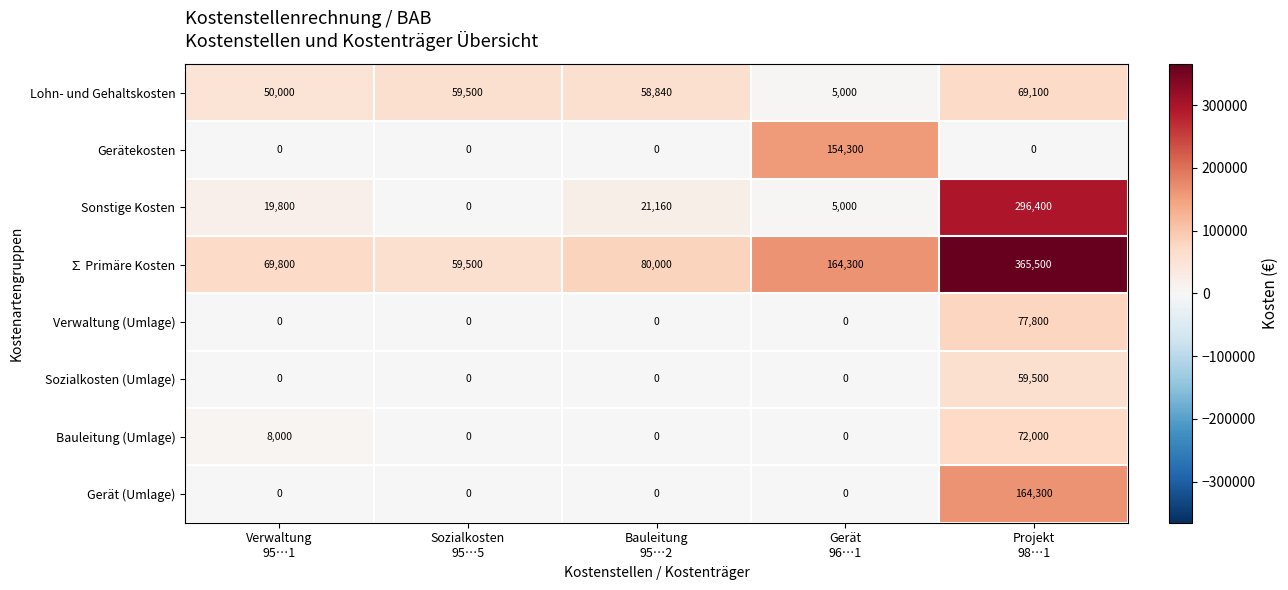

Which series has the widest spread of values?

∑ Primäre Kosten